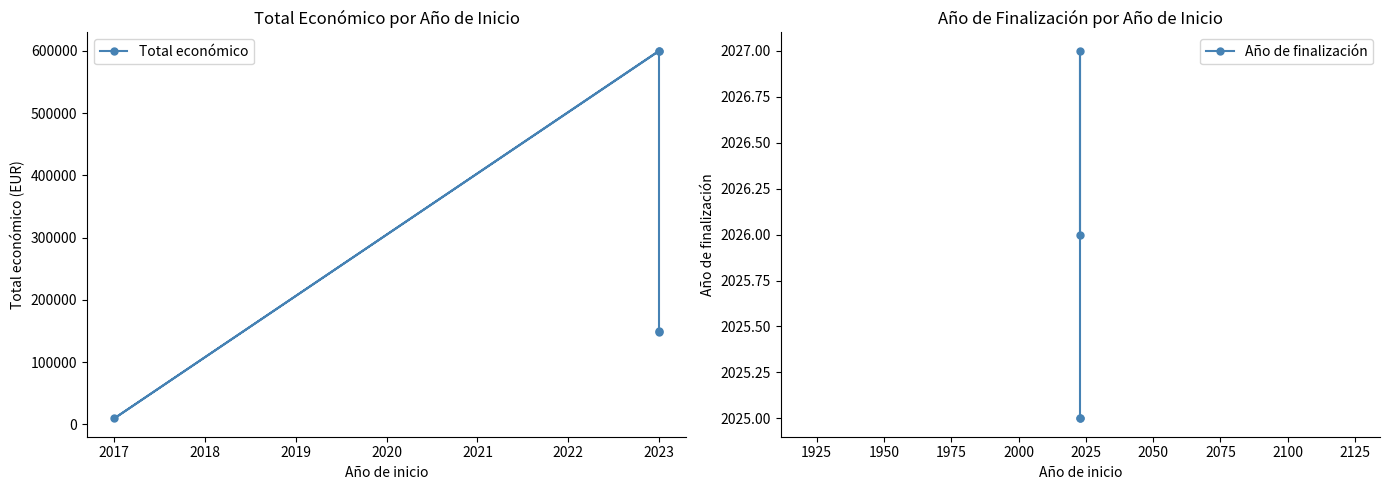

Rank the categories by value from lowest to highest.

2017, 2023, 2023, 2023, 2023